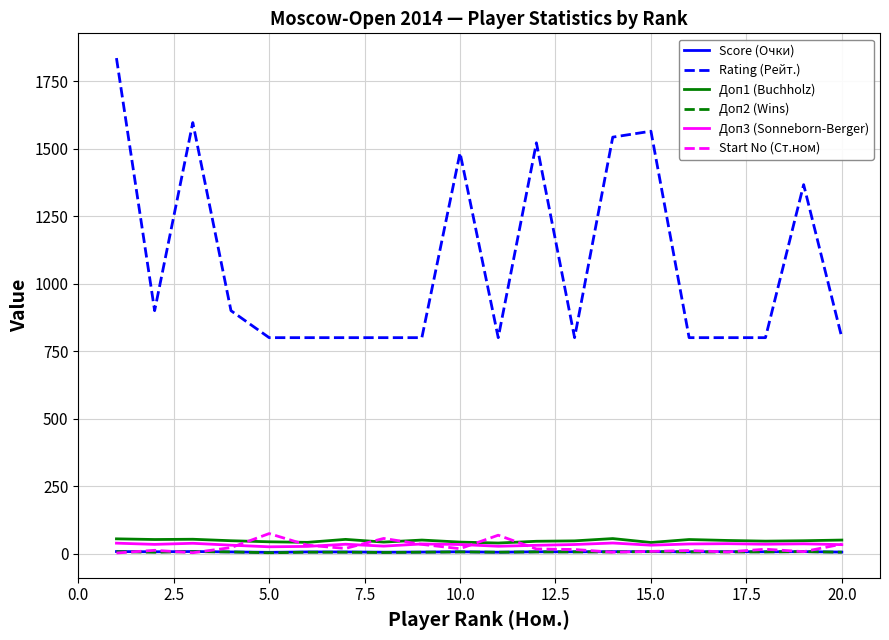

Which series has the largest range (max minus min)?

Rating (Рейт.)